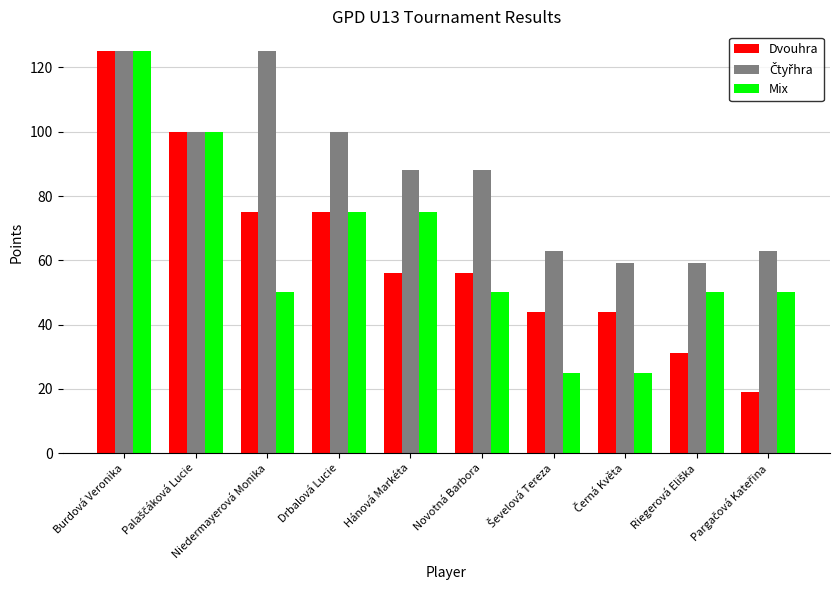

What is the difference between the maximum and second lowest values in the Mix series?

100